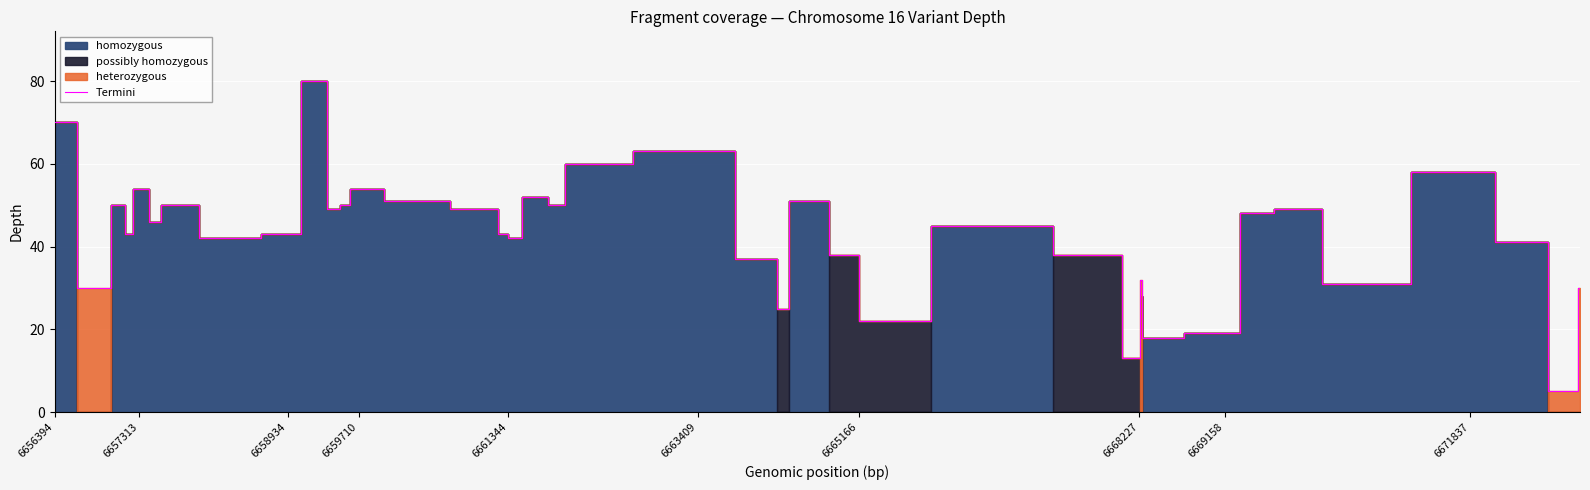

What is the greatest value displayed?

80